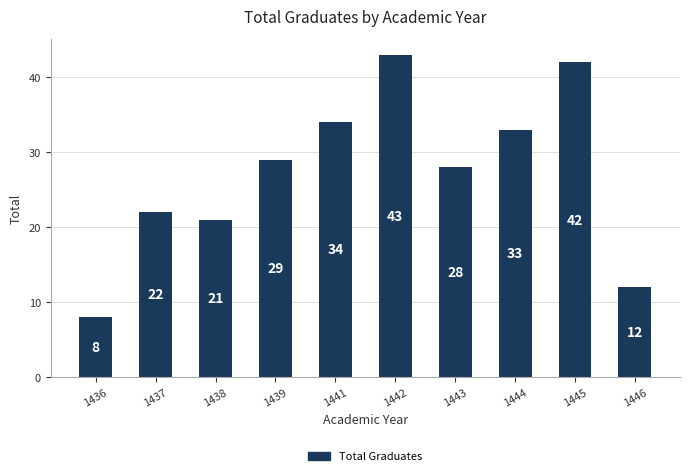

What is the value of the 1st bar from the left?

8